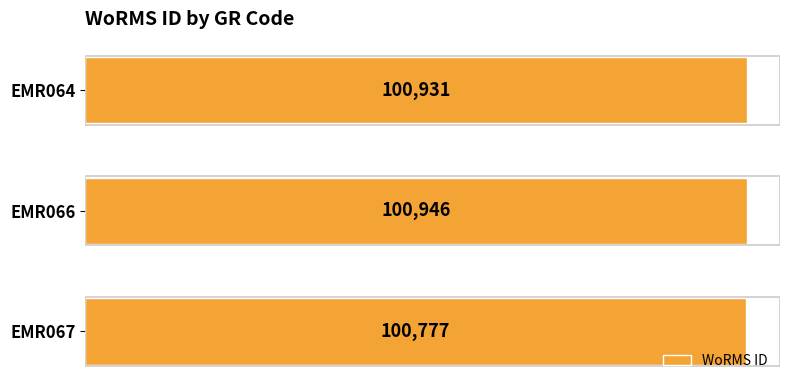

What is the difference between the maximum and minimum values?

169